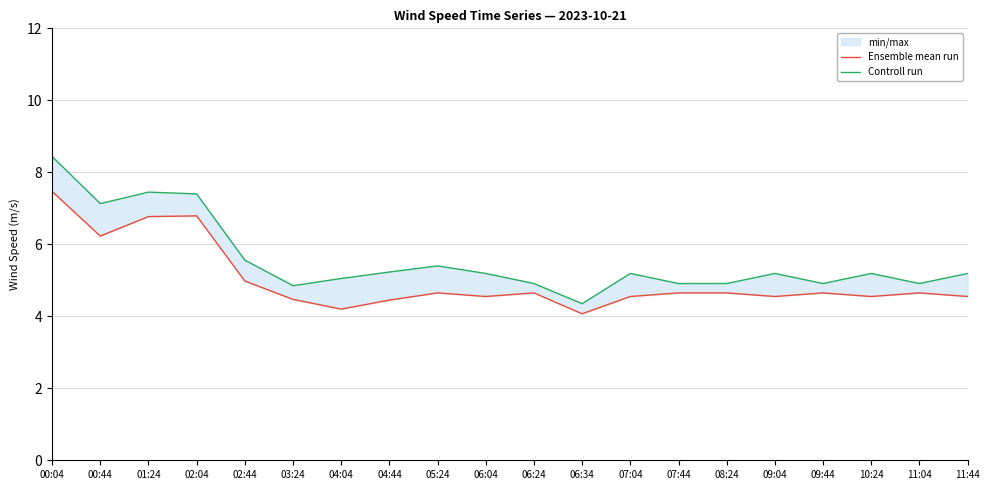

What is the difference between the Controll run values at 07:44 and 00:04?

3.5